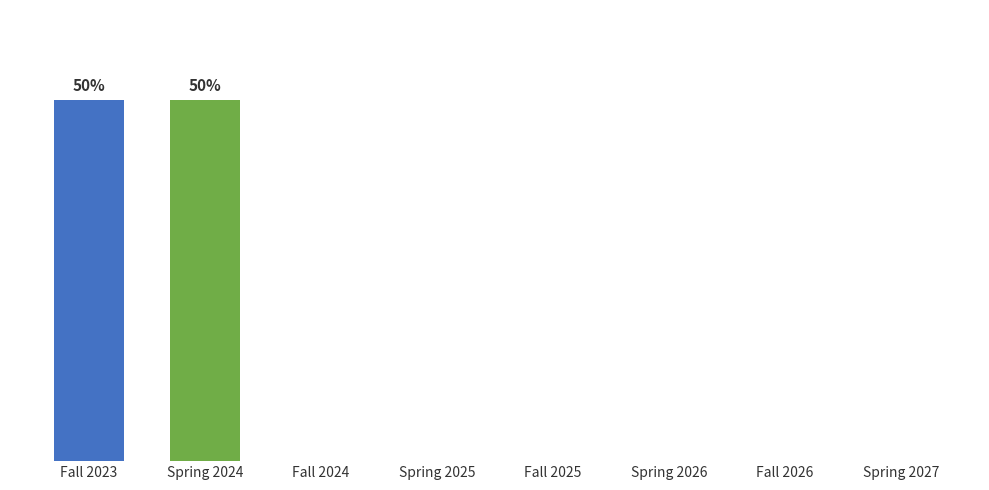

At which category does the chart reach its minimum across all series?

Fall 2024